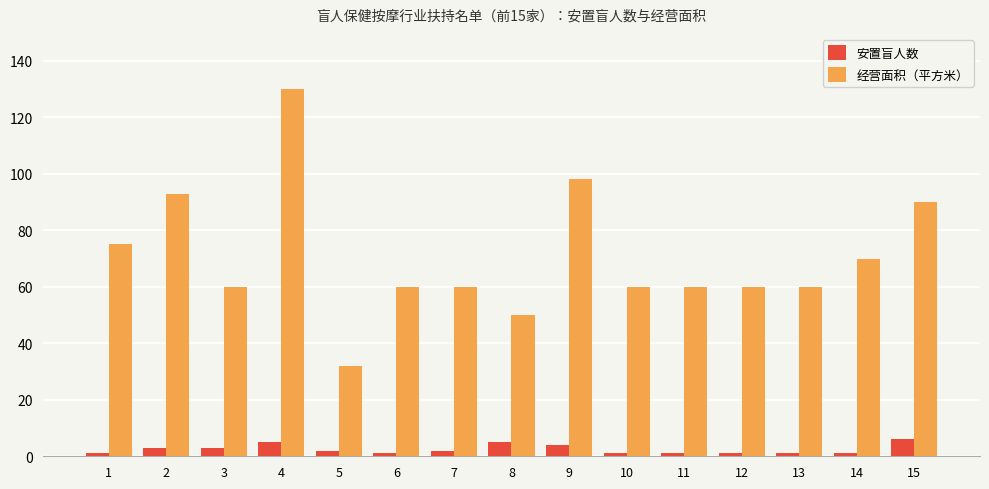

Reading left to right, transcribe all the data shown in this chart.

安置盲人数: 1=1	2=3	3=3	4=5	5=2	6=1	7=2	8=5	9=4	10=1	11=1	12=1	13=1	14=1	15=6
经营面积（平方米）: 1=75	2=93	3=60	4=130	5=32	6=60	7=60	8=50	9=98	10=60	11=60	12=60	13=60	14=70	15=90